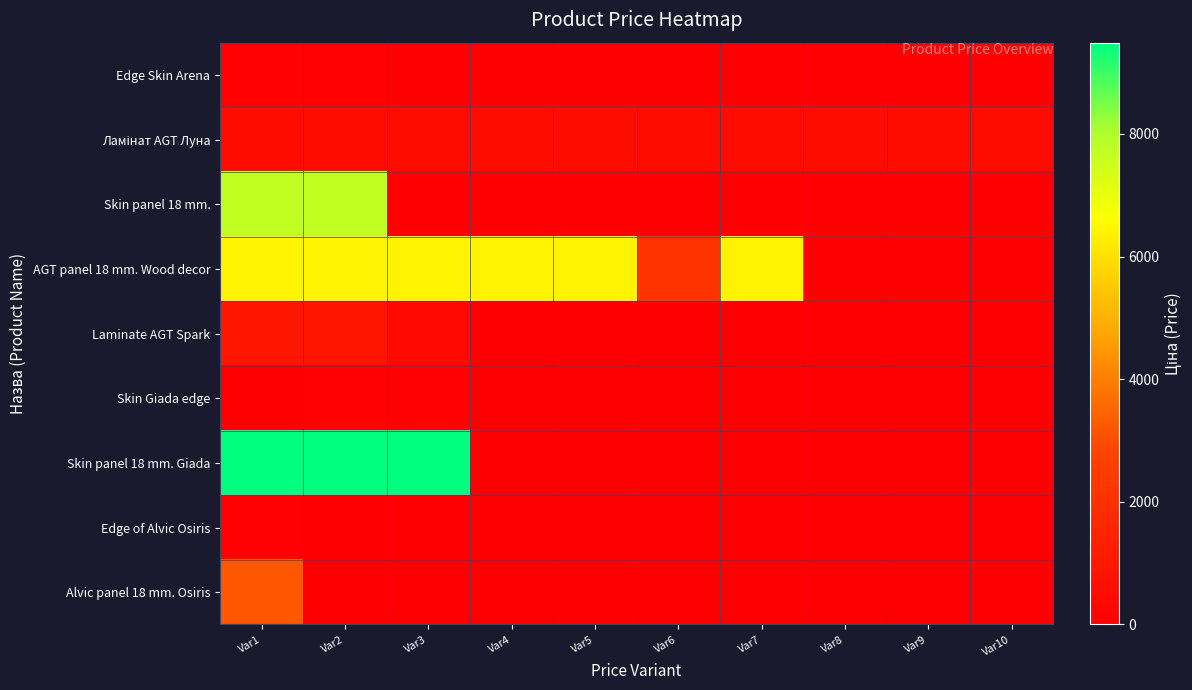

Which series has the largest total across all categories?

AGT panel 18 mm. Wood decor